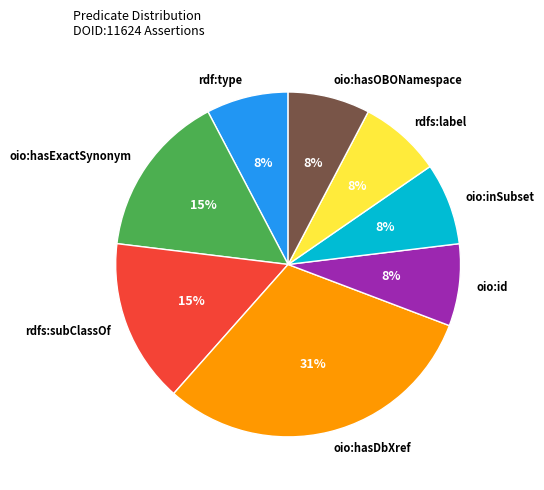

Does oio:id account for over 50% of the chart?

No